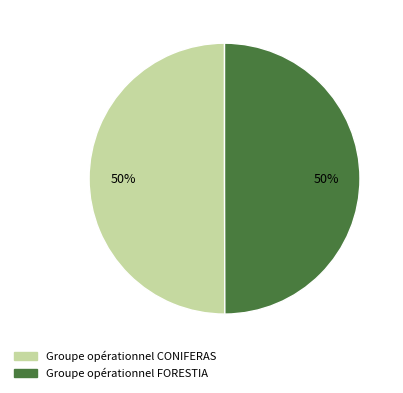

Do Groupe opérationnel FORESTIA and Groupe opérationnel CONIFERAS together represent more than half of the pie?

Yes